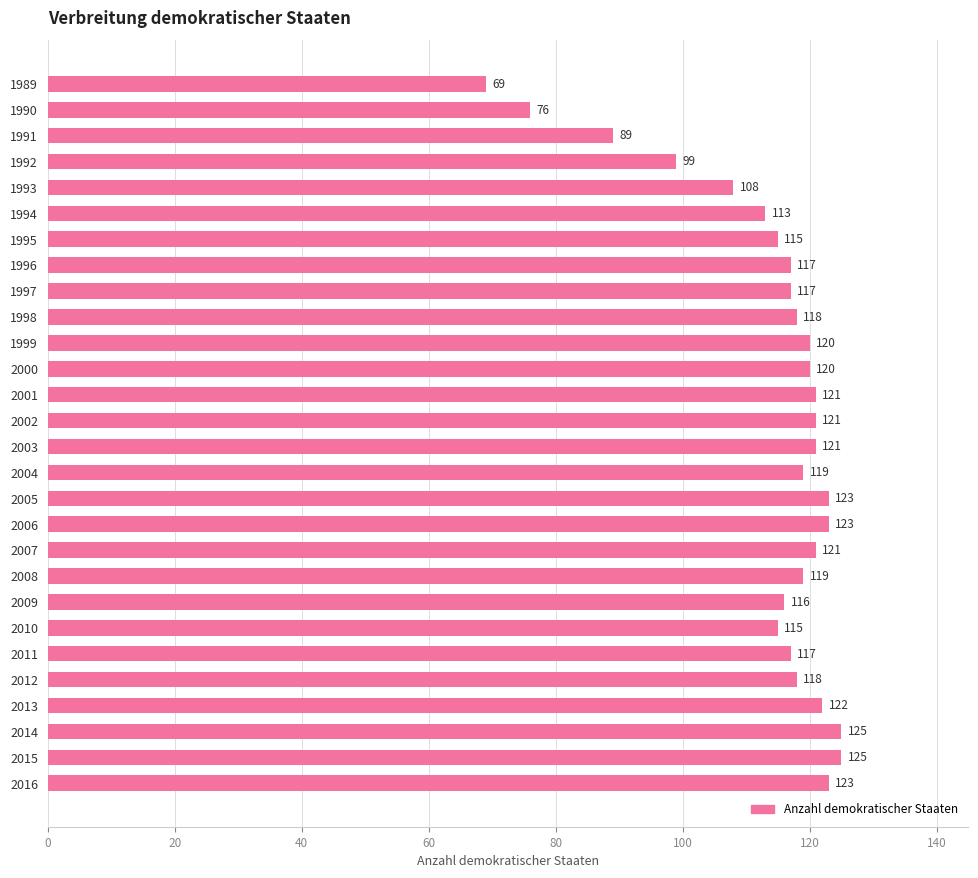

What is the maximum value shown in the chart?

125